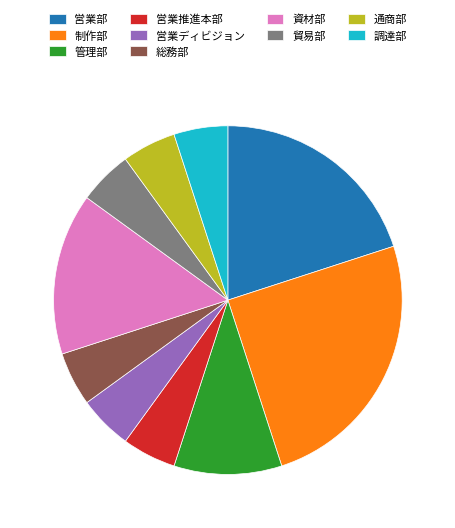

Is there a majority slice in this chart?

No